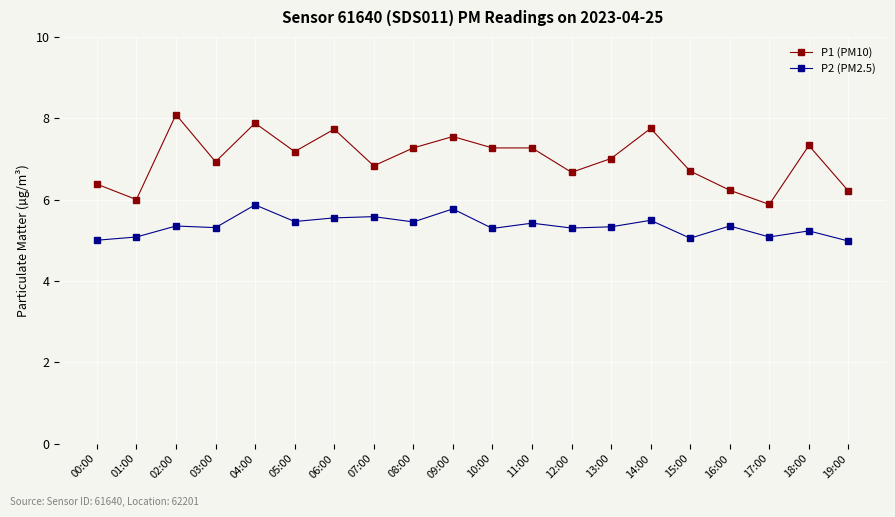

True or false: P2 (PM2.5) has more than 0 interior local peaks.

True